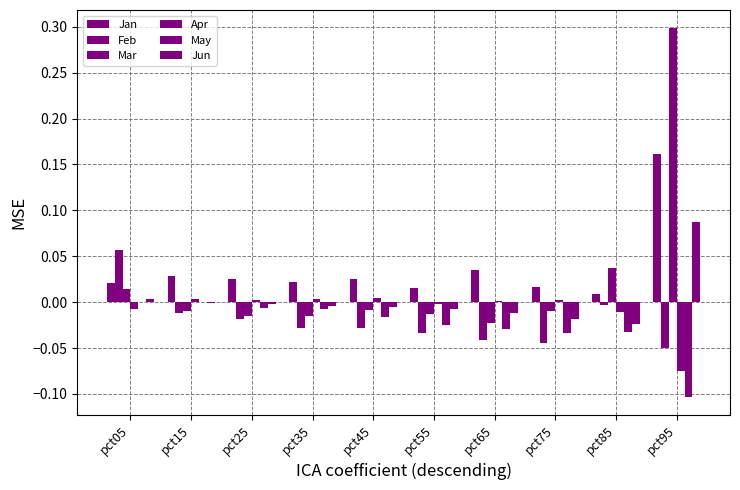

Which series has the largest total across all categories?

Jan